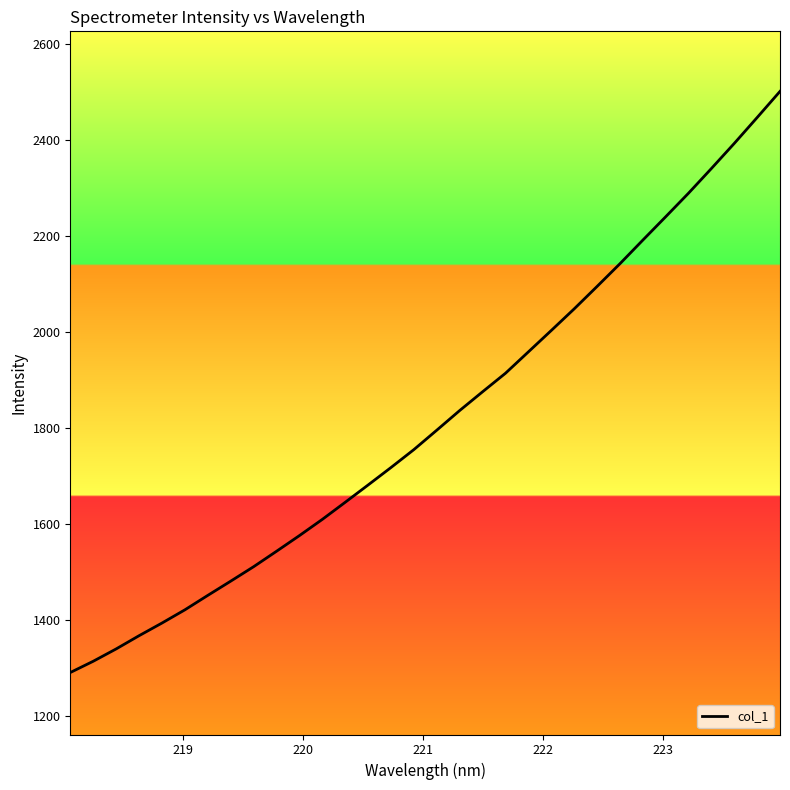

What is the maximum value shown in the chart?

2501.5